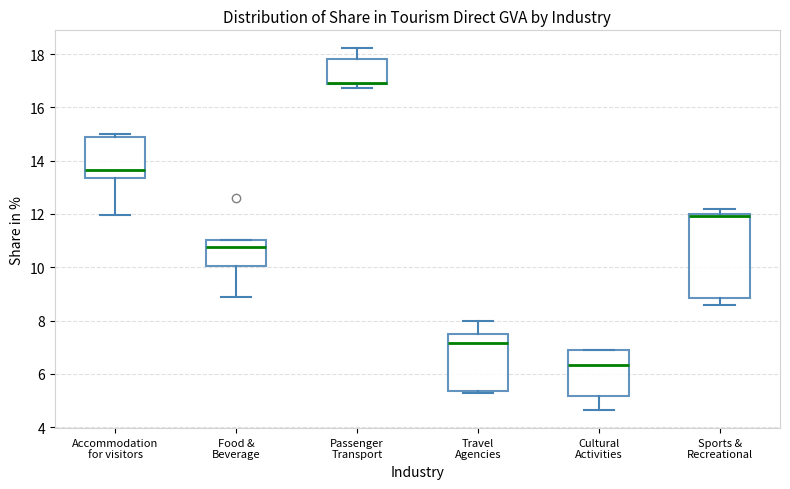

Which box's median line is the lowest?

Cultural Activities